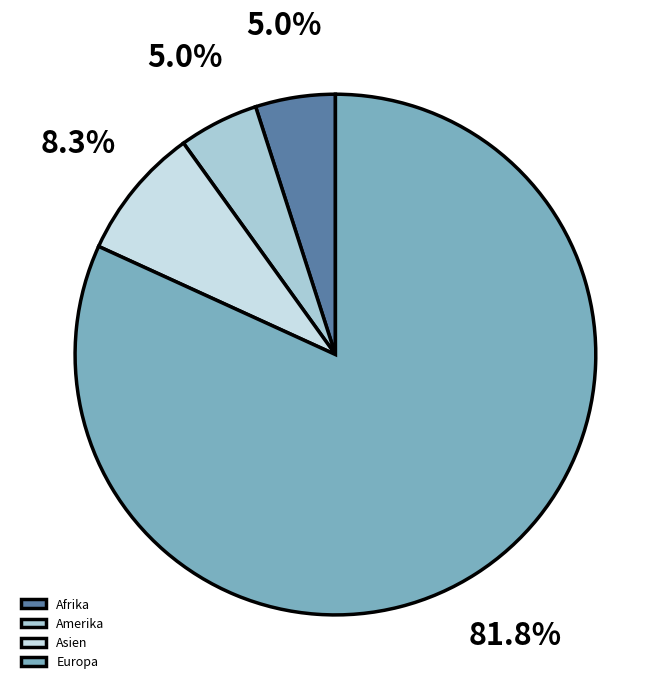

To the nearest percent, what portion does Afrika represent?

5%